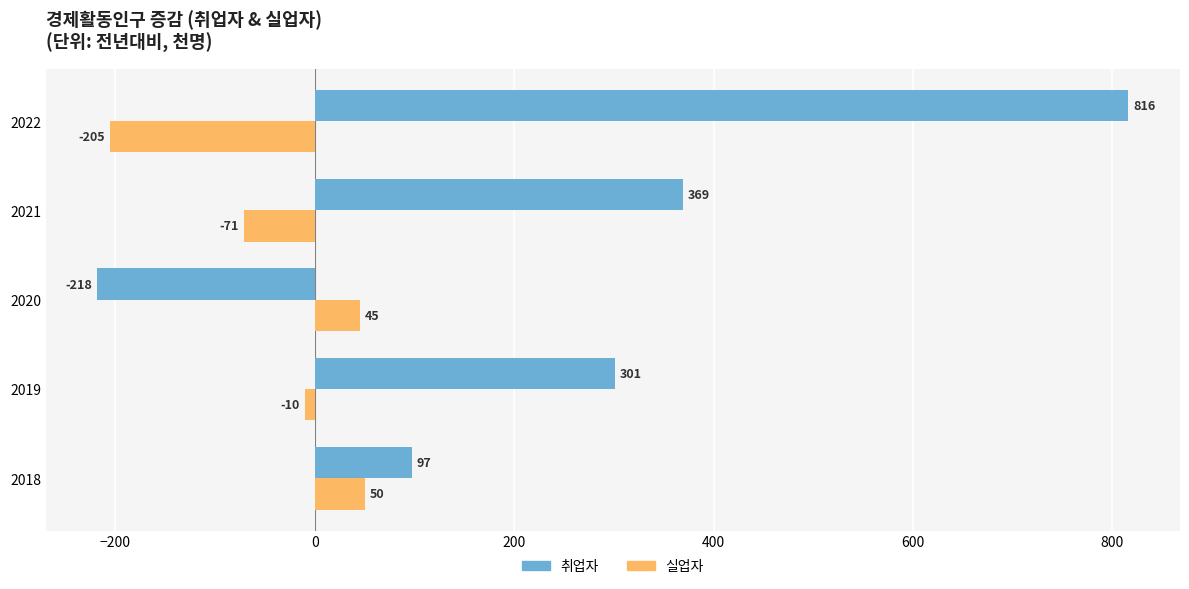

Read the 취업자 value at 2018, to the nearest 100.

100